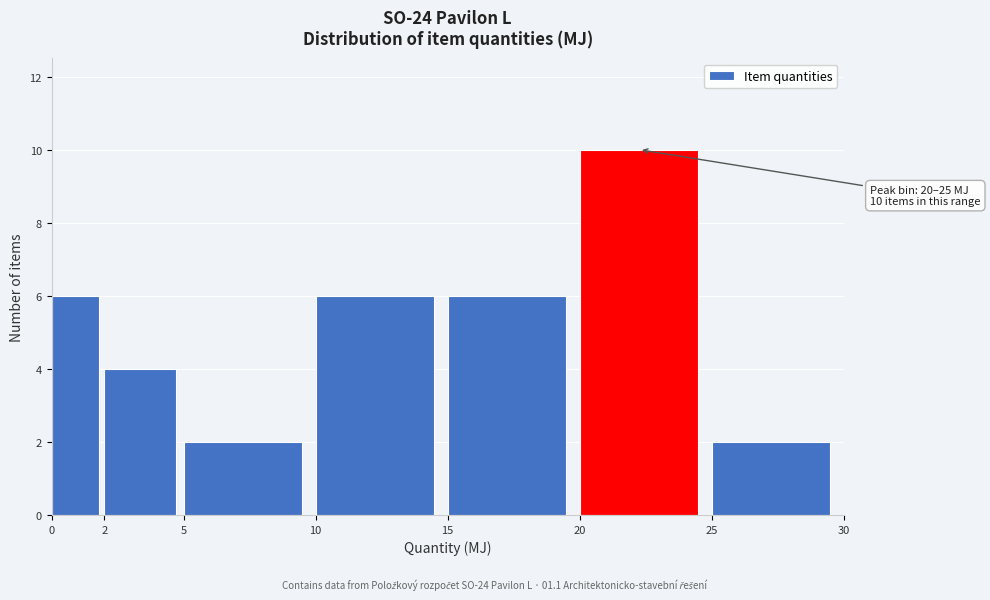

Over which range of the x-axis is the bar tallest?

20 to 25